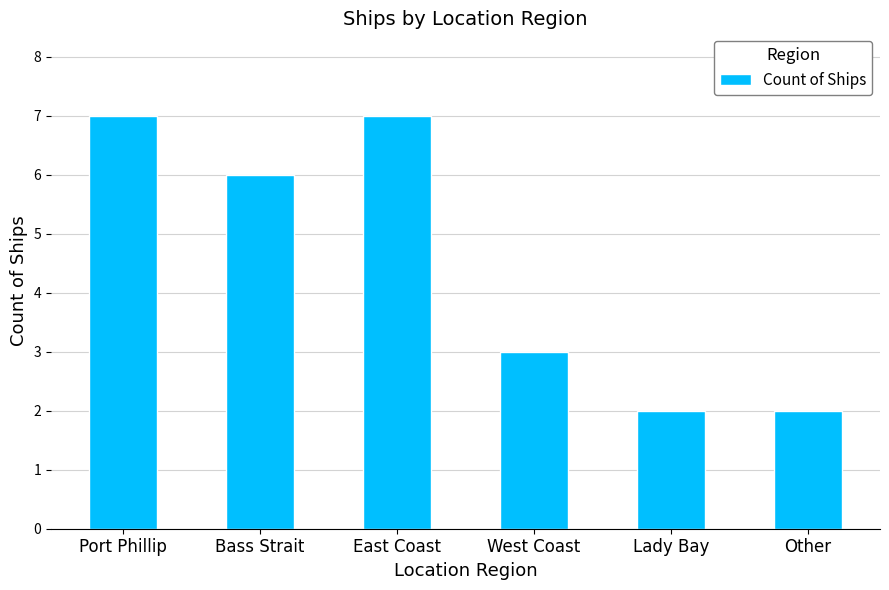

What is the value of the 6th bar from the left?

2